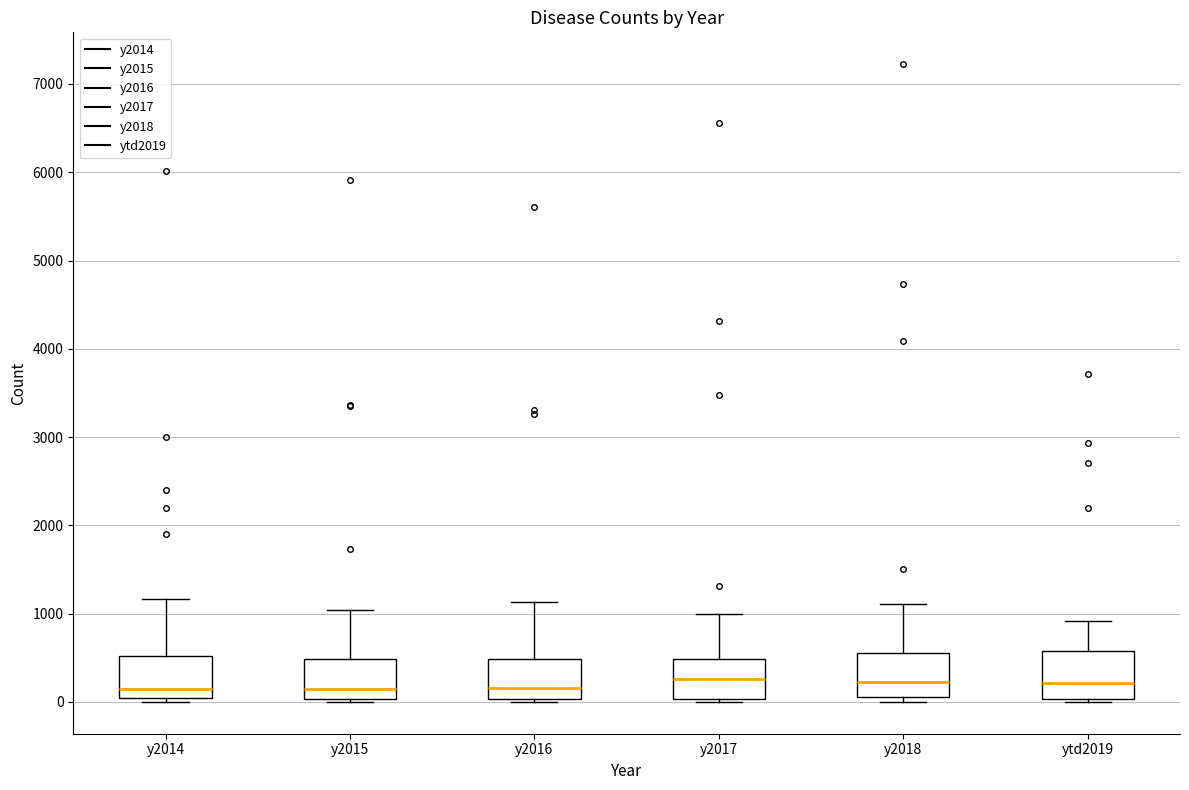

Reading left to right, read every box against the y-axis: the position of its median line, the range the box covers, and the ends of its whiskers. The values are not printed on the chart, so give them approximately, as read against the axis.

y2014: median 100, box 0 to 500, whiskers 0 (just below the box's lower edge) to 1200
y2015: median 100, box 0 to 500, whiskers 0 (just below the box's lower edge) to 1000
y2016: median 200, box 0 to 500, whiskers 0 (just below the box's lower edge) to 1100
y2017: median 300, box 0 to 500, whiskers 0 (just below the box's lower edge) to 1000
y2018: median 200, box 100 to 600, whiskers 0 to 1100
ytd2019: median 200, box 0 to 600, whiskers 0 (just below the box's lower edge) to 900